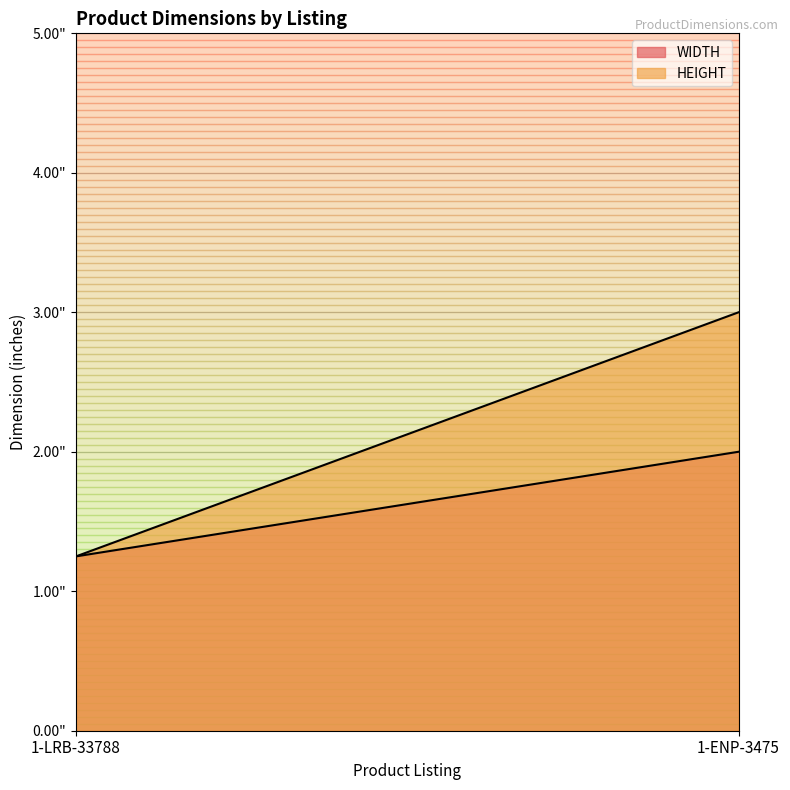

How many lines are shown in the chart?

2